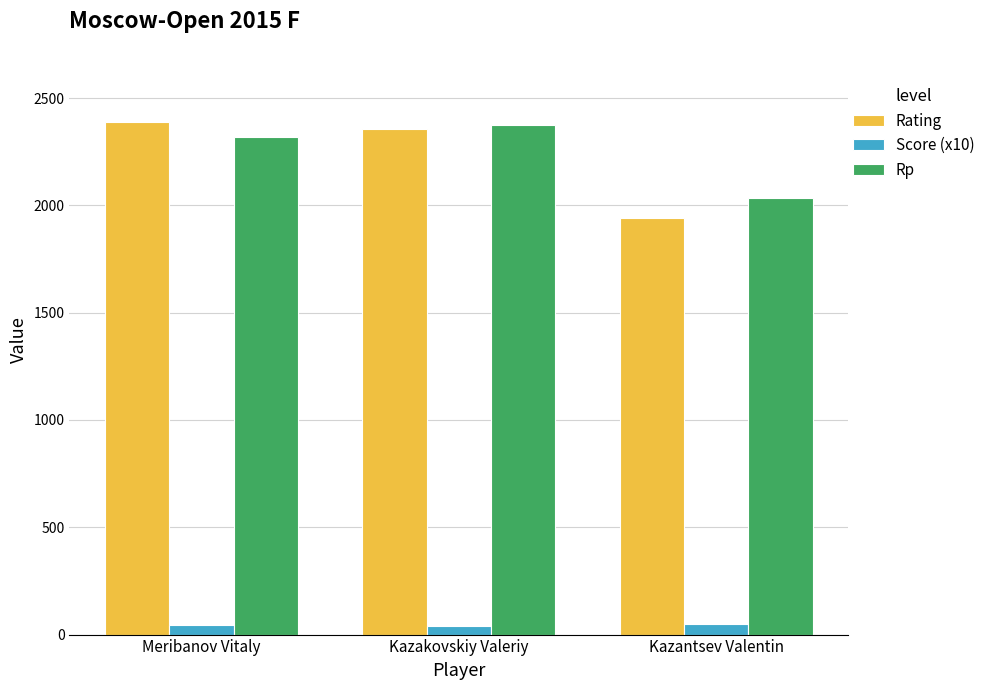

Which series has the widest spread of values?

Rating